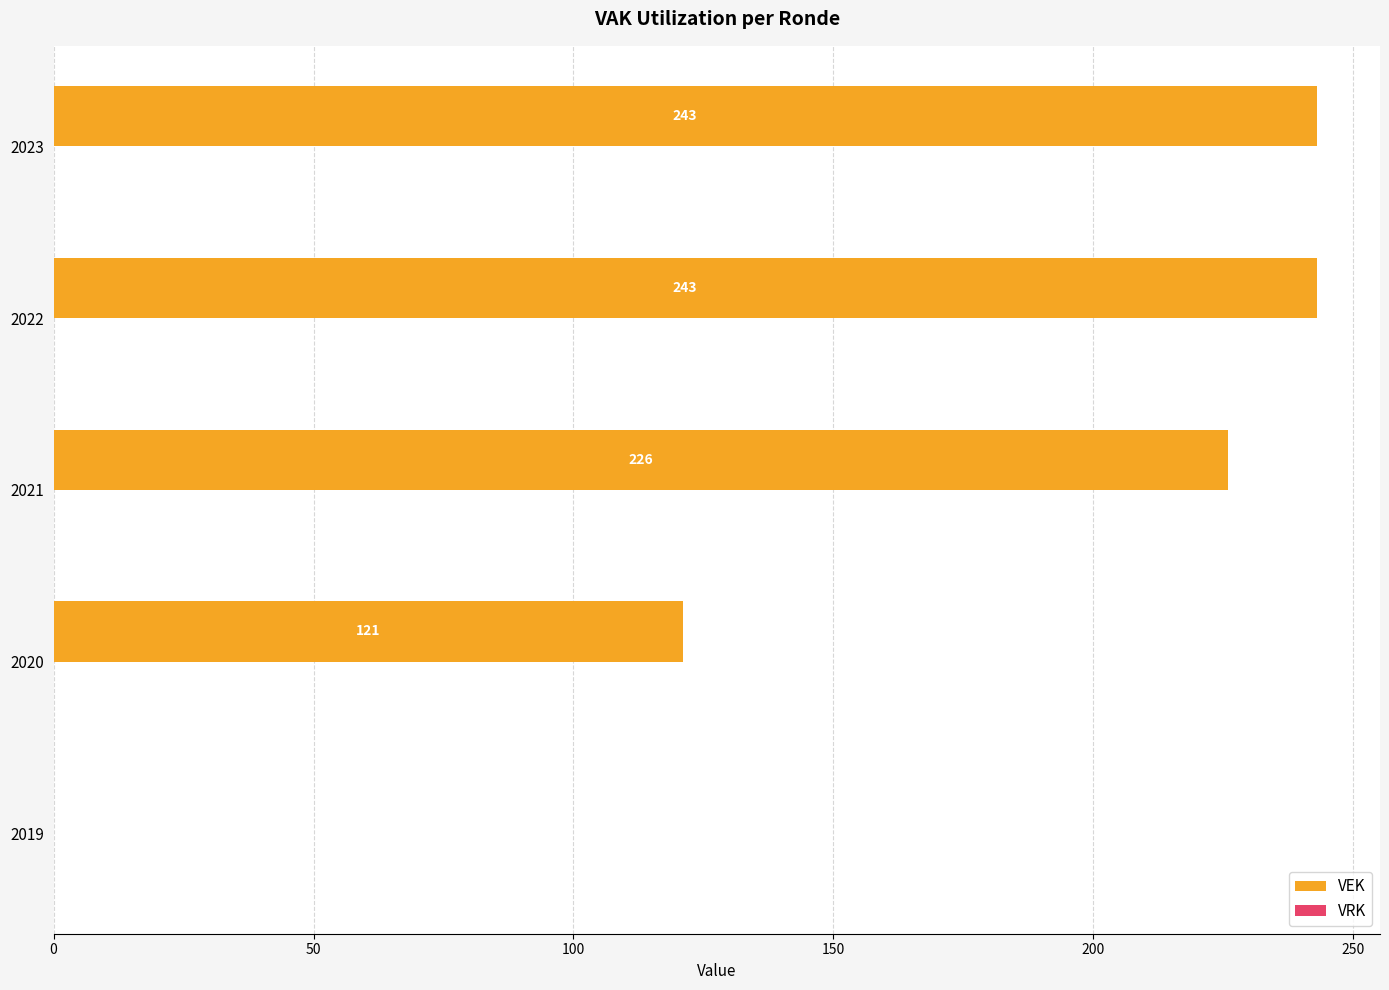

Does the chart contain stacked bars?

No